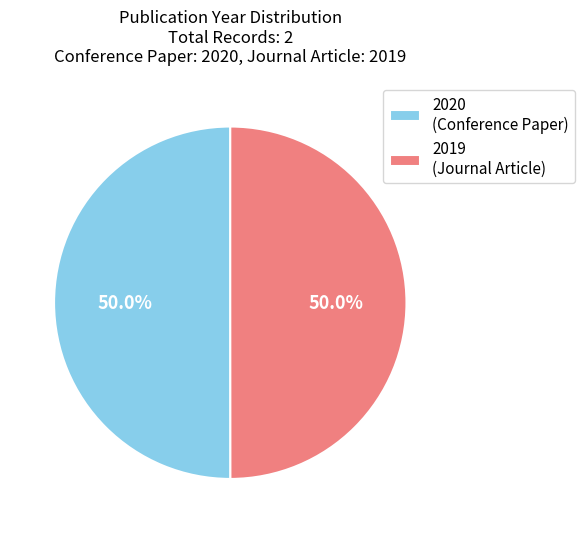

What is the total percentage of 2020 (Conference Paper) and 2019 (Journal Article)?

100.0%